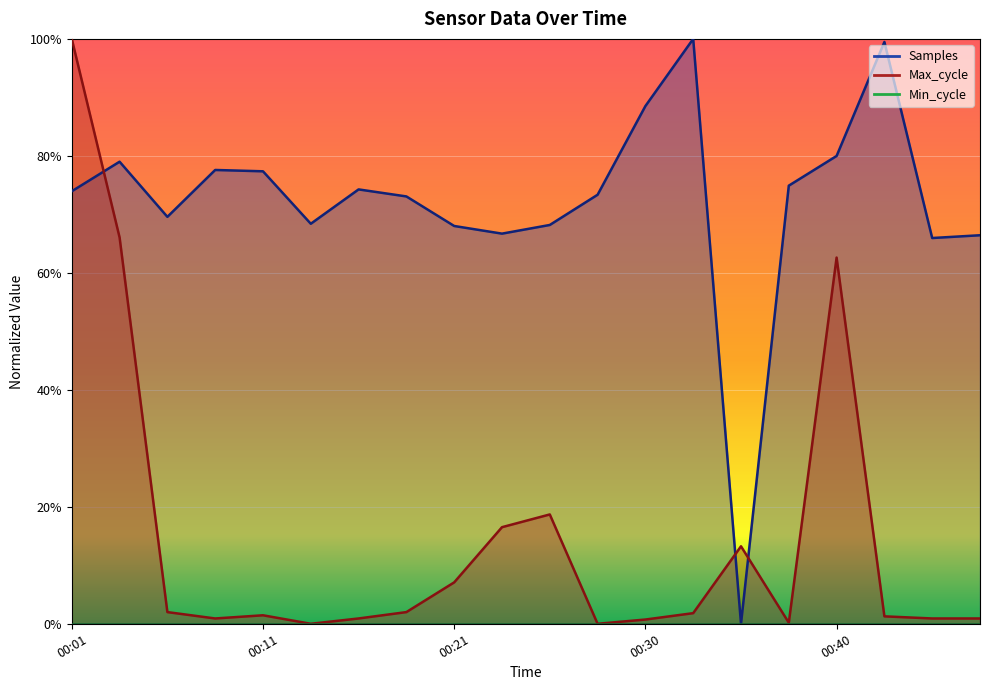

How many lines are shown in the chart?

2